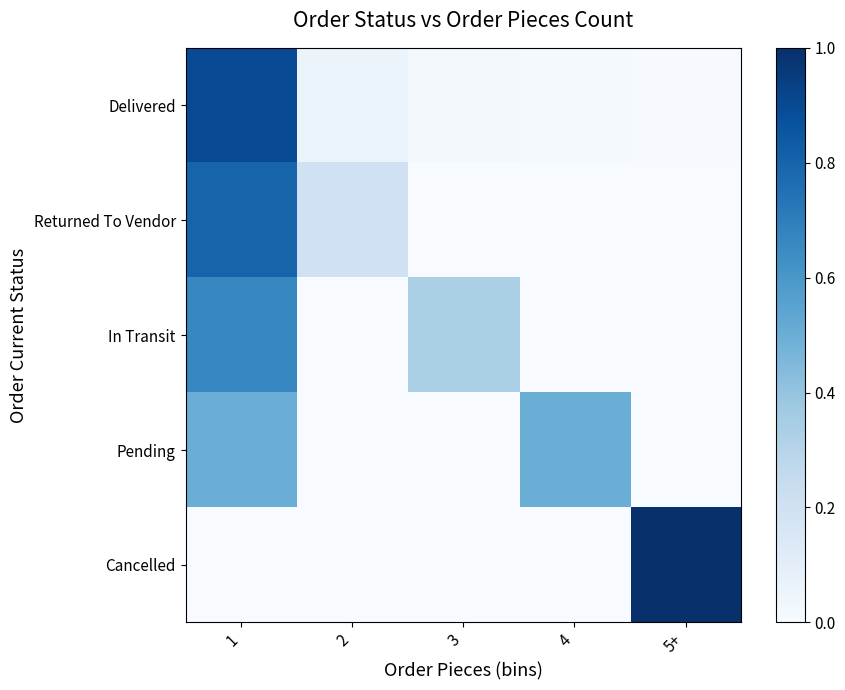

At which label does Pending reach its peak?

1